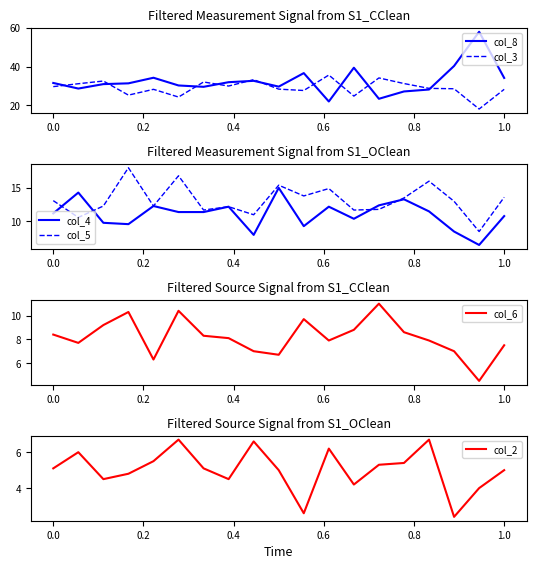

True or false: col_2 has more than 2 points higher than both neighbors.

True